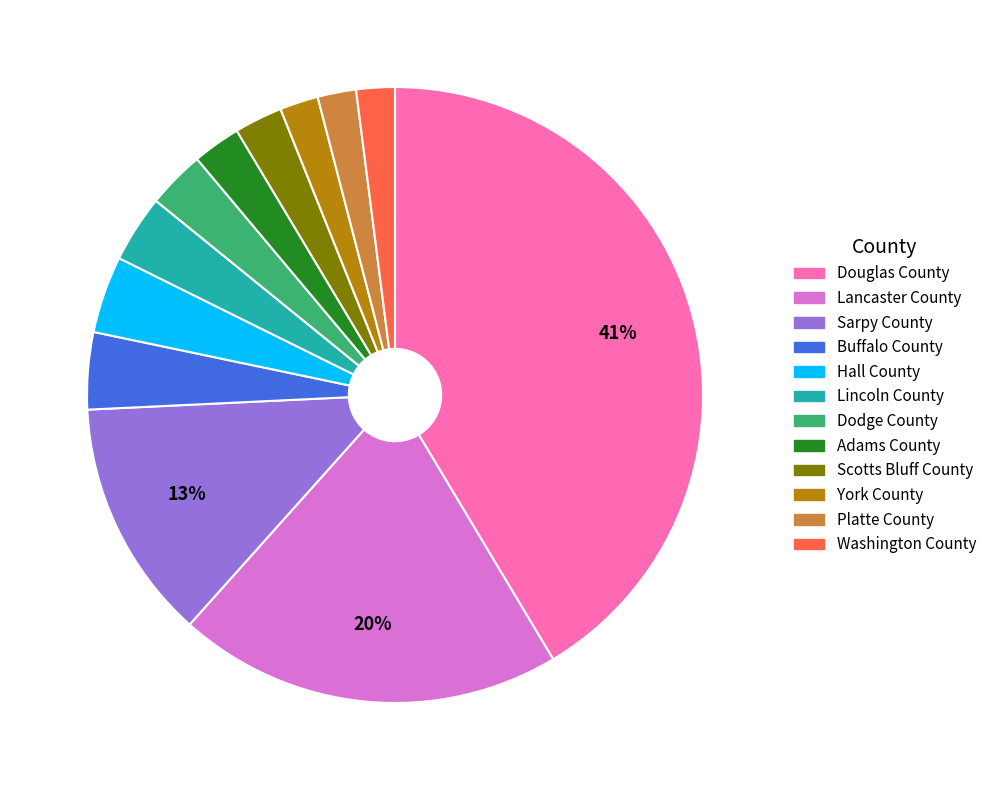

To the nearest percent, what is the combined percentage of Hall County and Dodge County?

7%